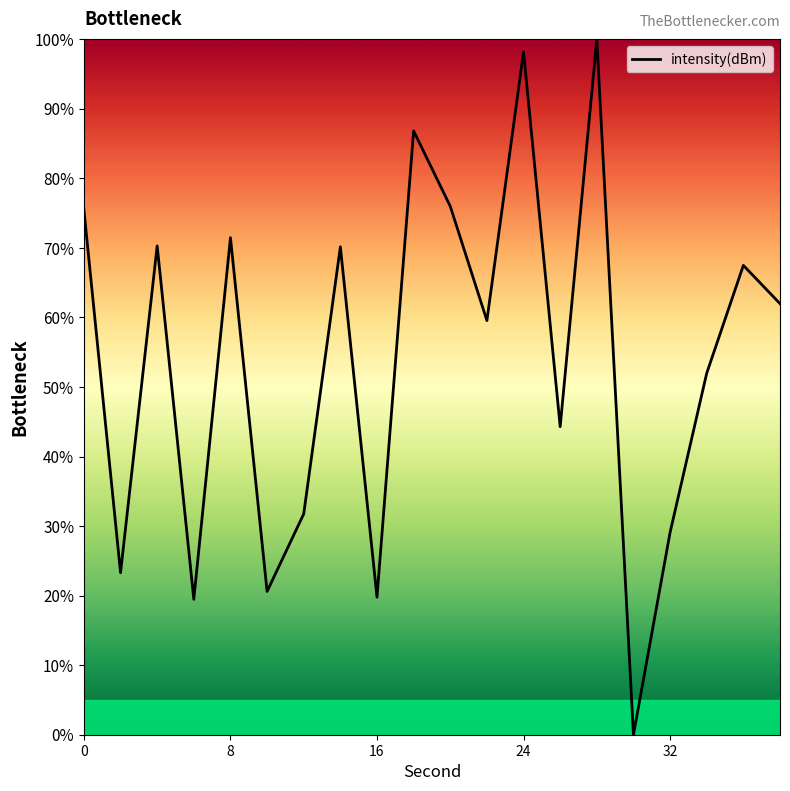

What is the difference between the maximum and minimum values?

100.0